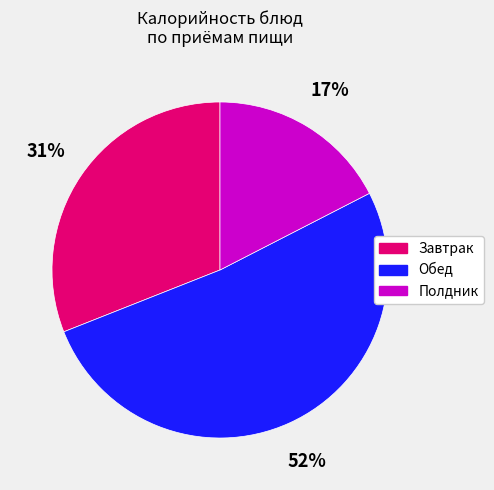

Is there a majority slice in this chart?

Yes